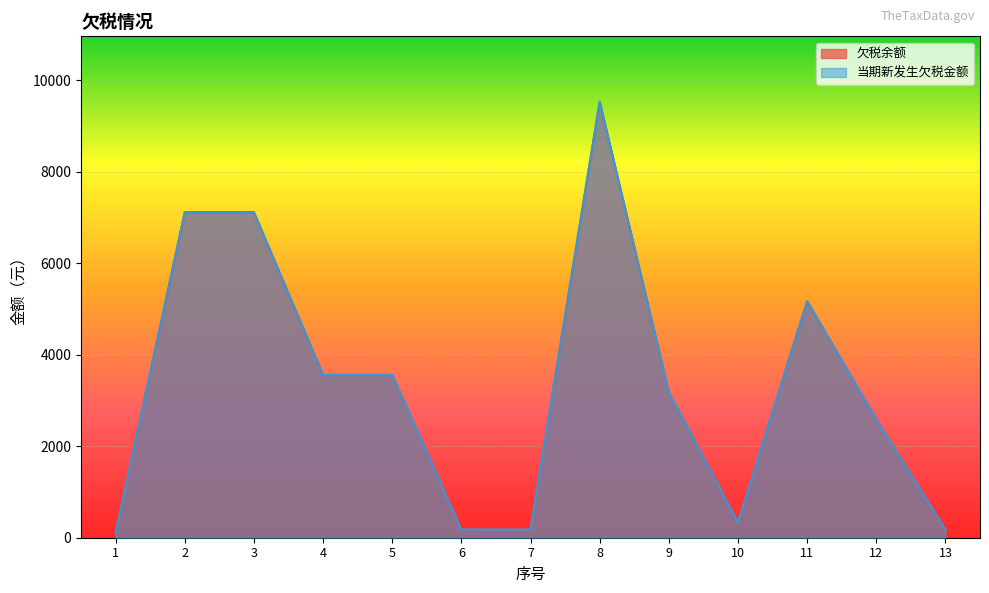

Which series changed the most between 4 and 10?

欠税余额